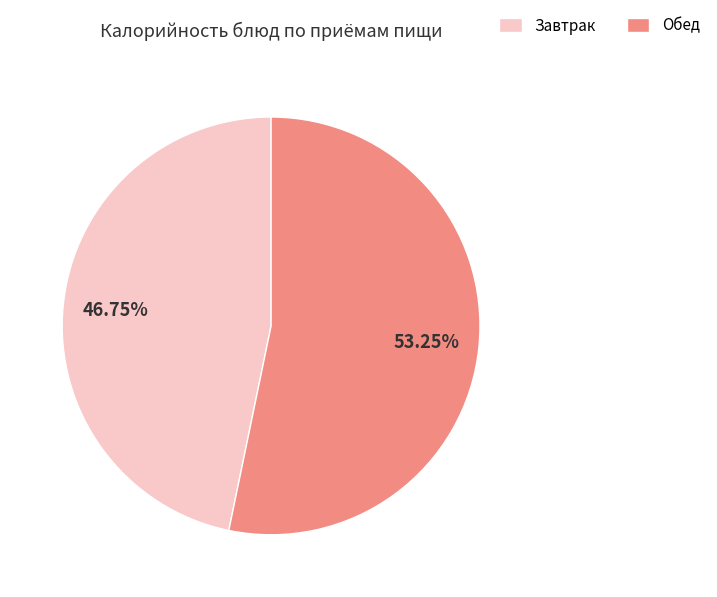

How many segments does this pie chart have?

2